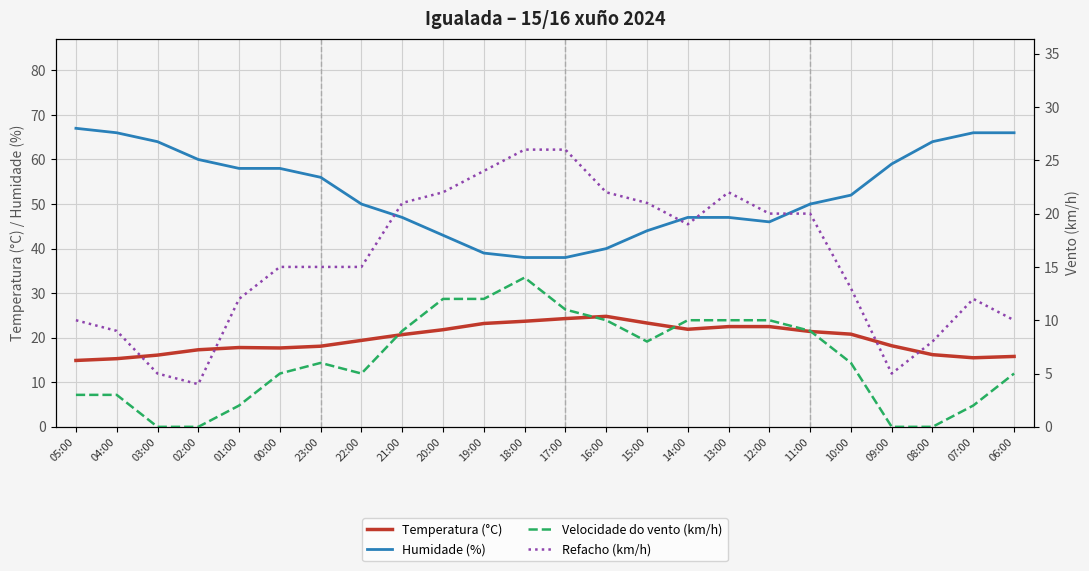

Which series has the largest total across all categories?

Humidade (%)